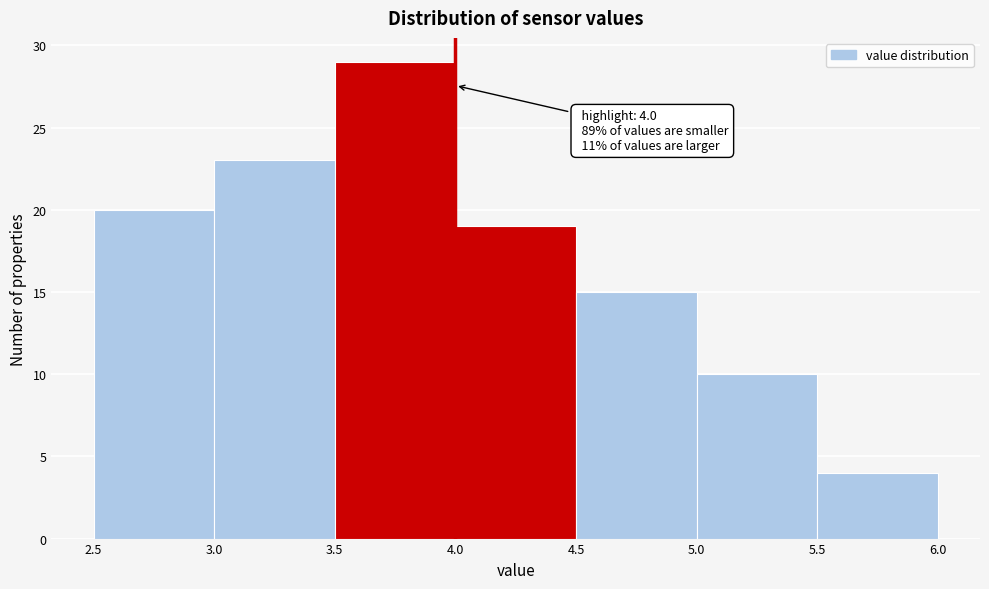

Which range on the x-axis has the tallest bar?

3.5 to 4.0